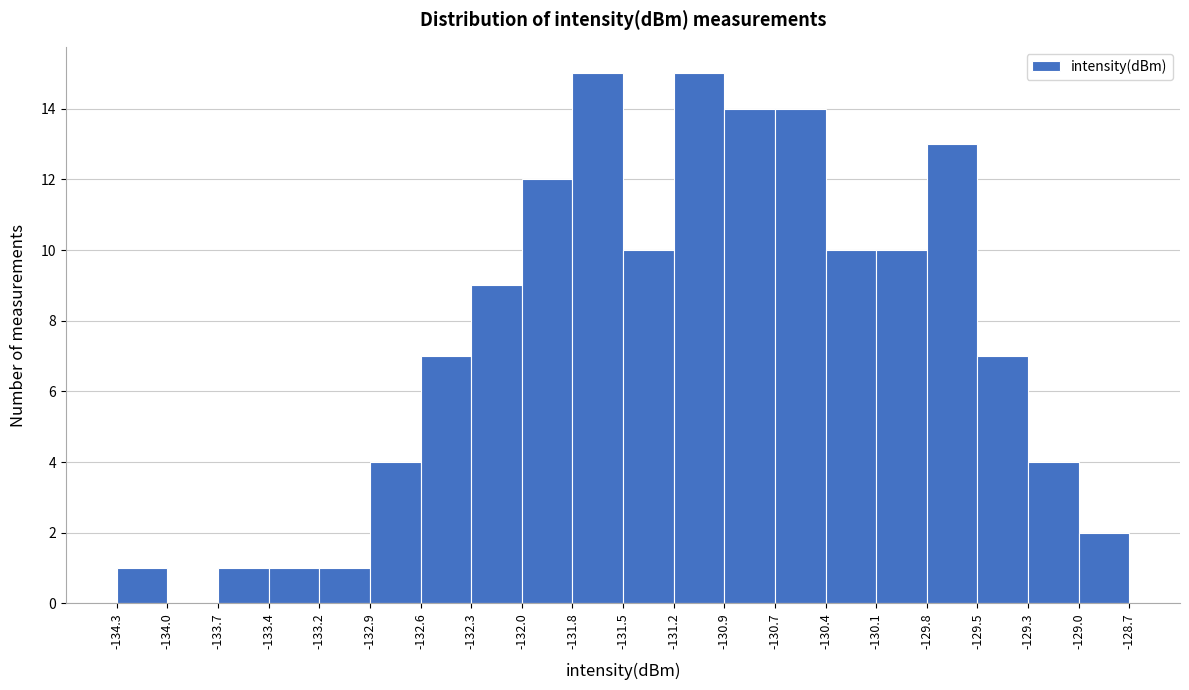

What is the height of the bar covering -129.0 to -128.7 on the x-axis? The values are not printed on the chart, so give them approximately, as read against the axis.

2